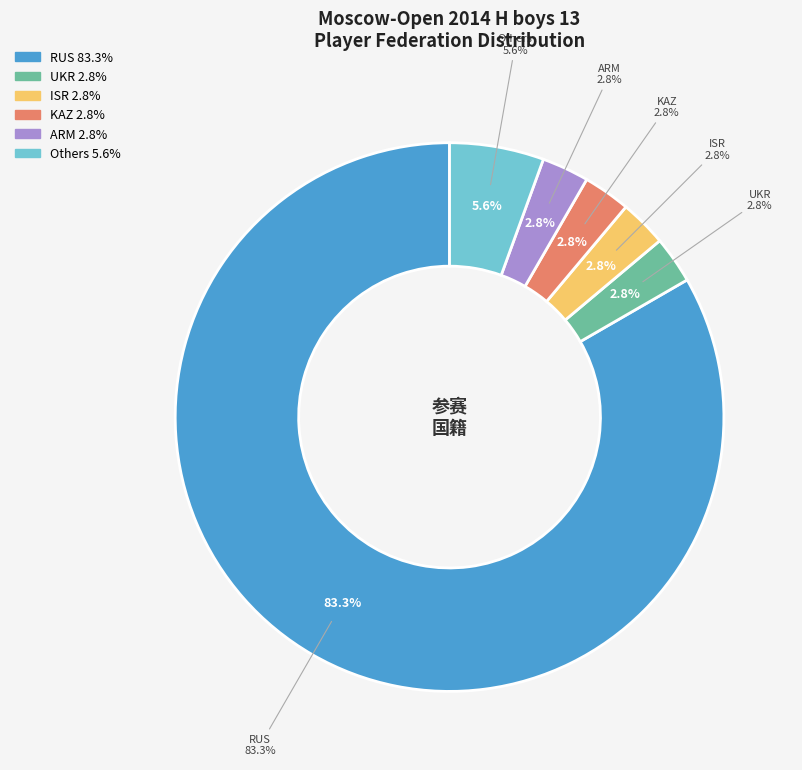

The UKR slice represents 7% of the pie. True or false?

False